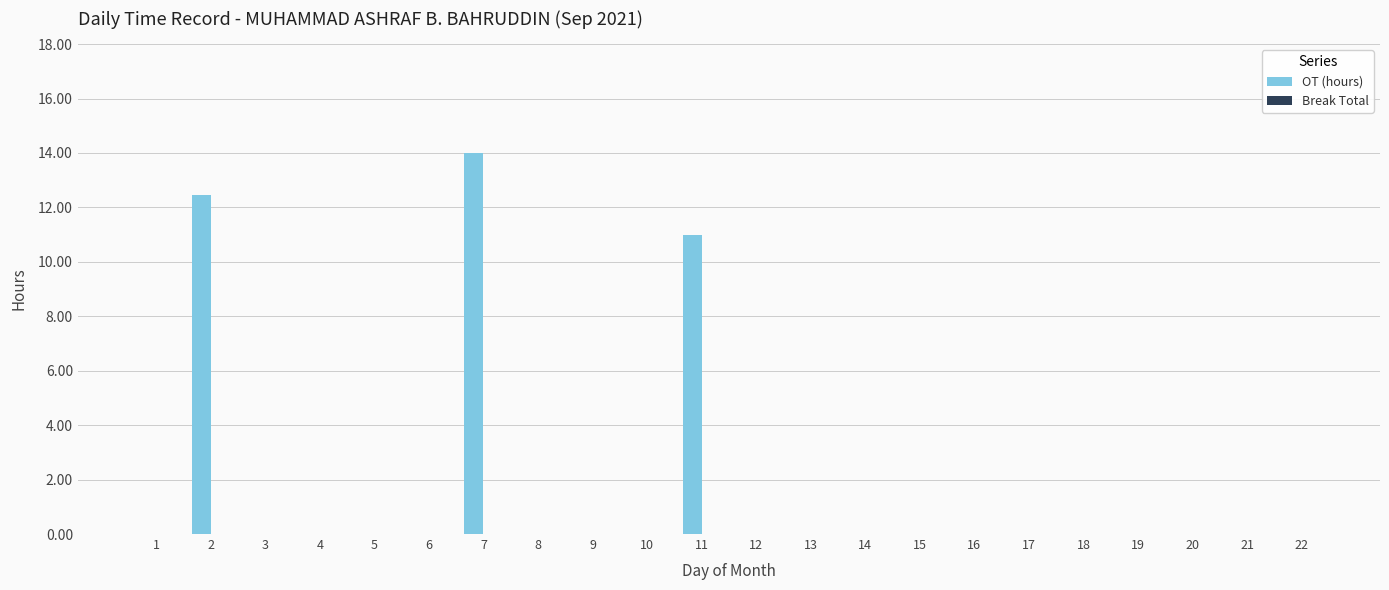

Reading left to right, transcribe all the data shown in this chart.

1=0.0	2=12.4	3=0.0	4=0.0	5=0.0	6=0.0	7=14.0	8=0.0	9=0.0	10=0.0	11=11.0	12=0.0	13=0.0	14=0.0	15=0.0	16=0.0	17=0.0	18=0.0	19=0.0	20=0.0	21=0.0	22=0.0